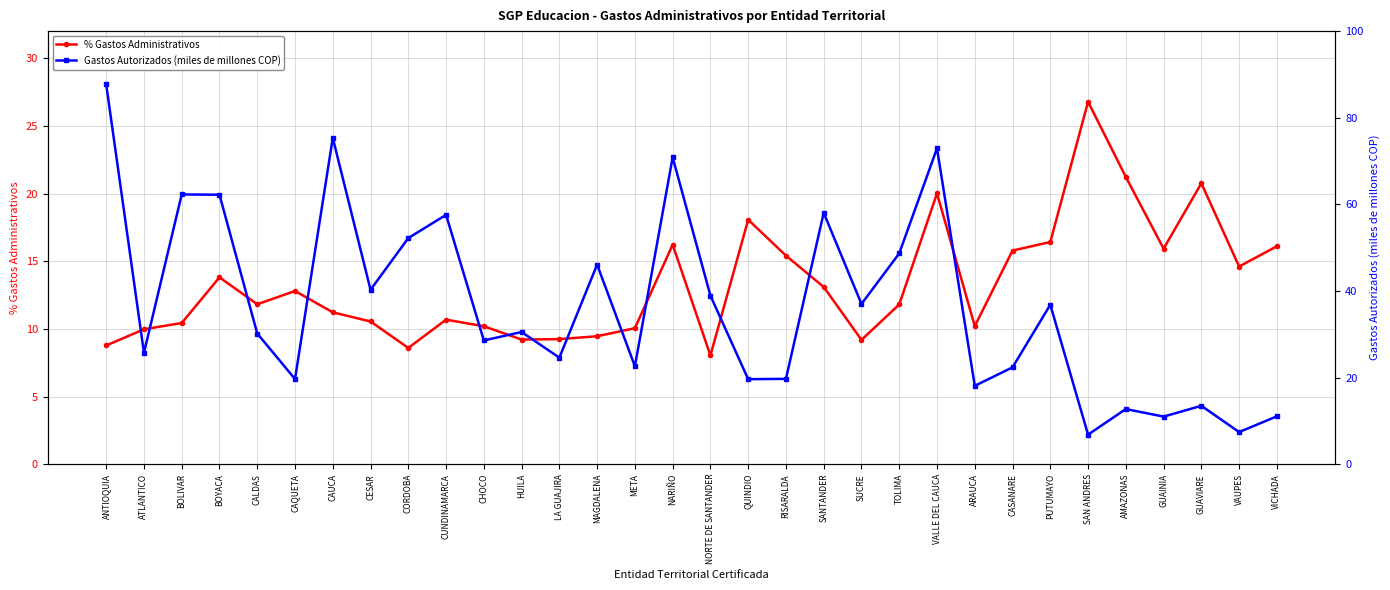

What position from the right is ATLANTICO?

31